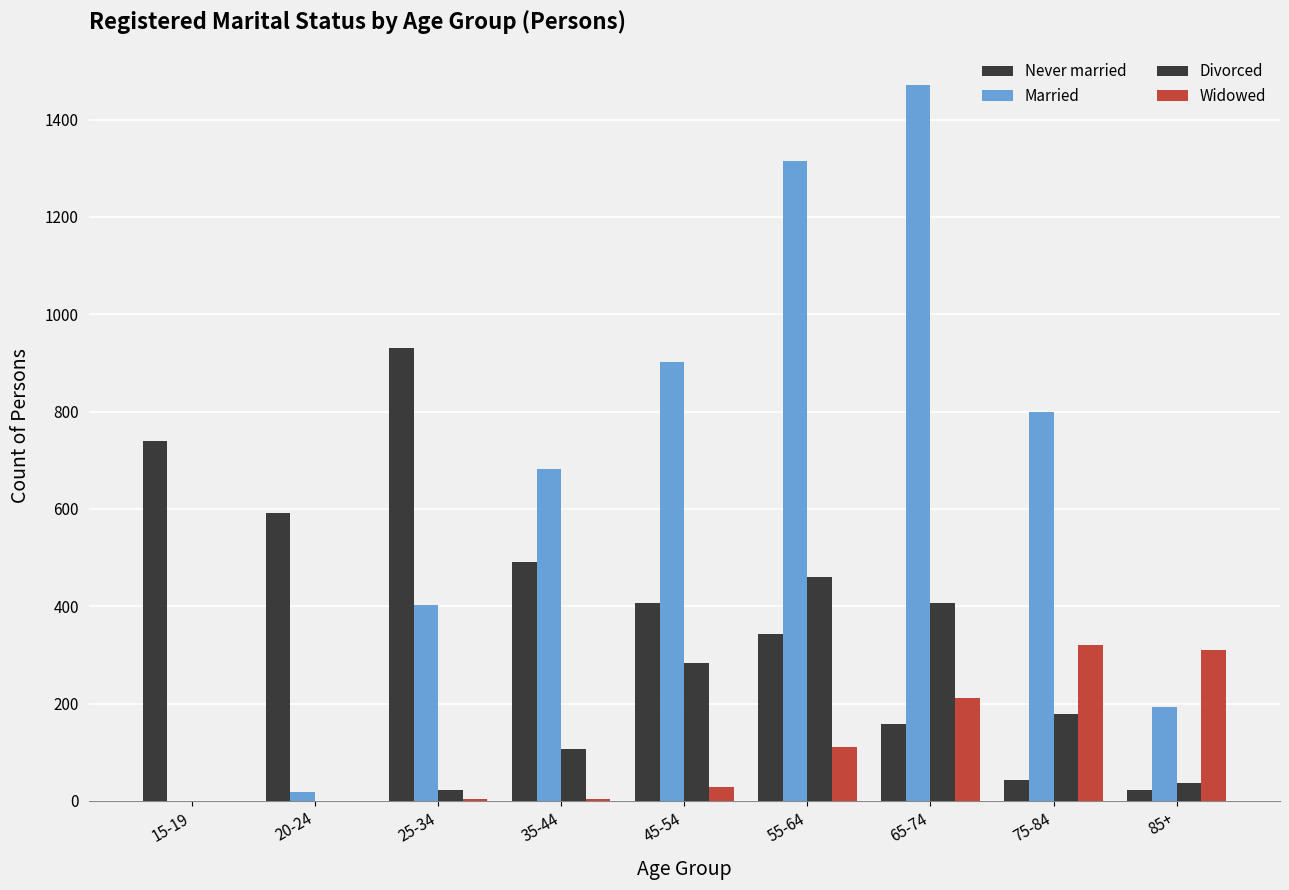

What is the difference between the highest and lowest values at 25-34?

927